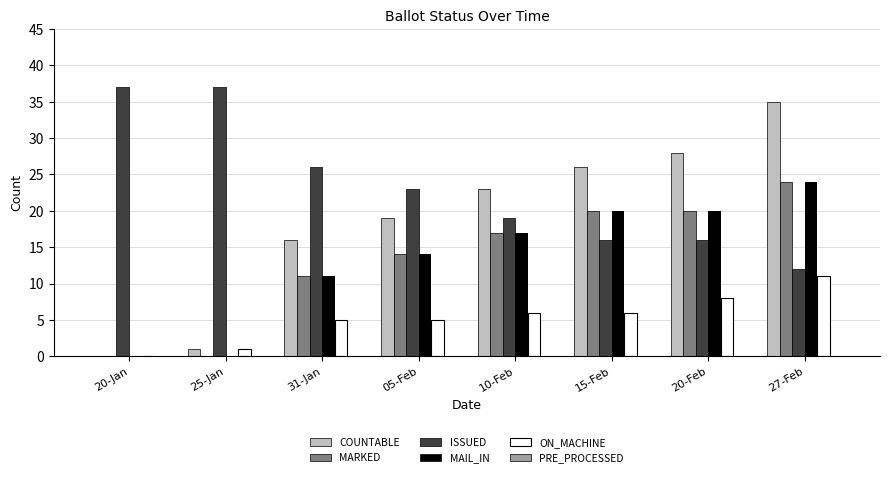

Read the COUNTABLE value at 31-Jan.

16